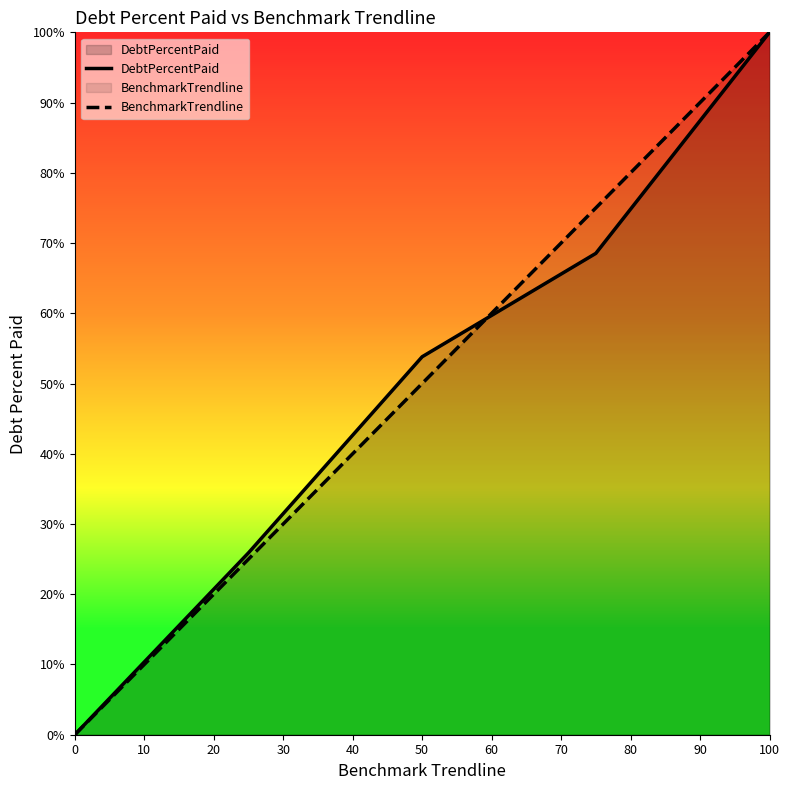

Count the BenchmarkTrendline values in the range 25 to 75.

3